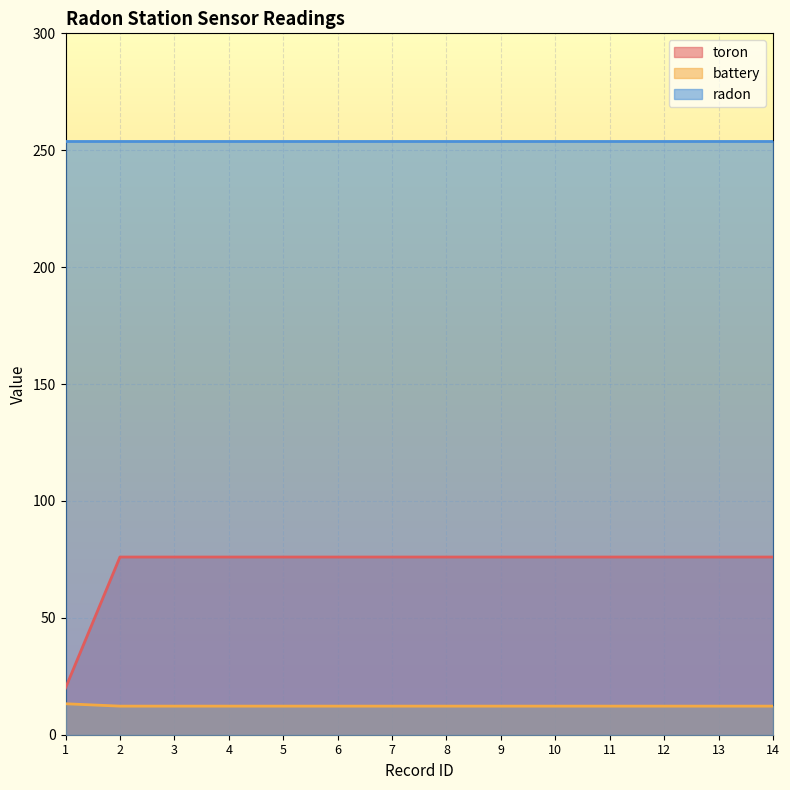

What is the spread (max minus min) of values at 5?

241.8